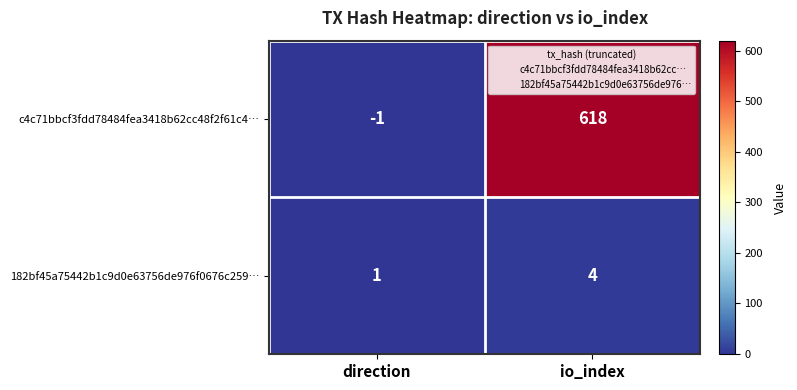

True or false: c4c71bbcf3fdd78484fea3418b62cc48f2f61c4… has a value of 328 at io_index.

False